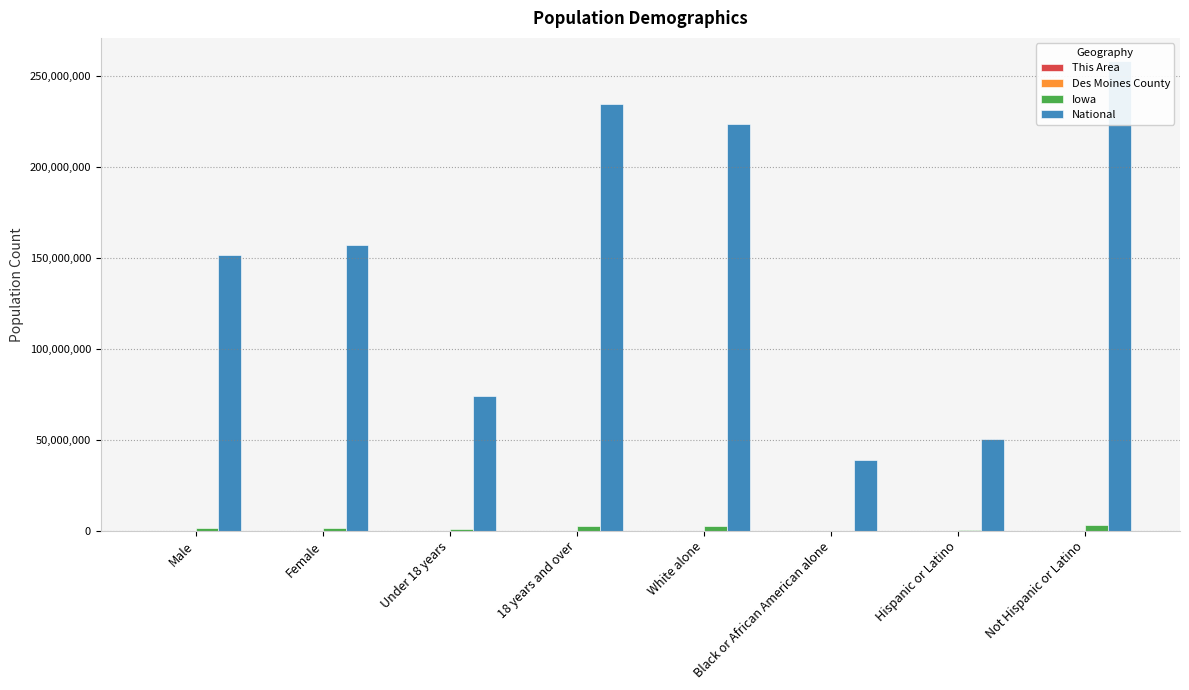

True or false: Iowa has a value of 942714 at 18 years and over.

False